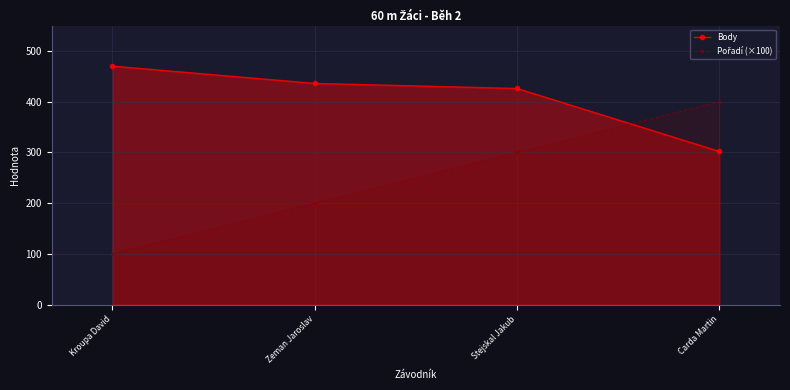

How many lines are shown in the chart?

2